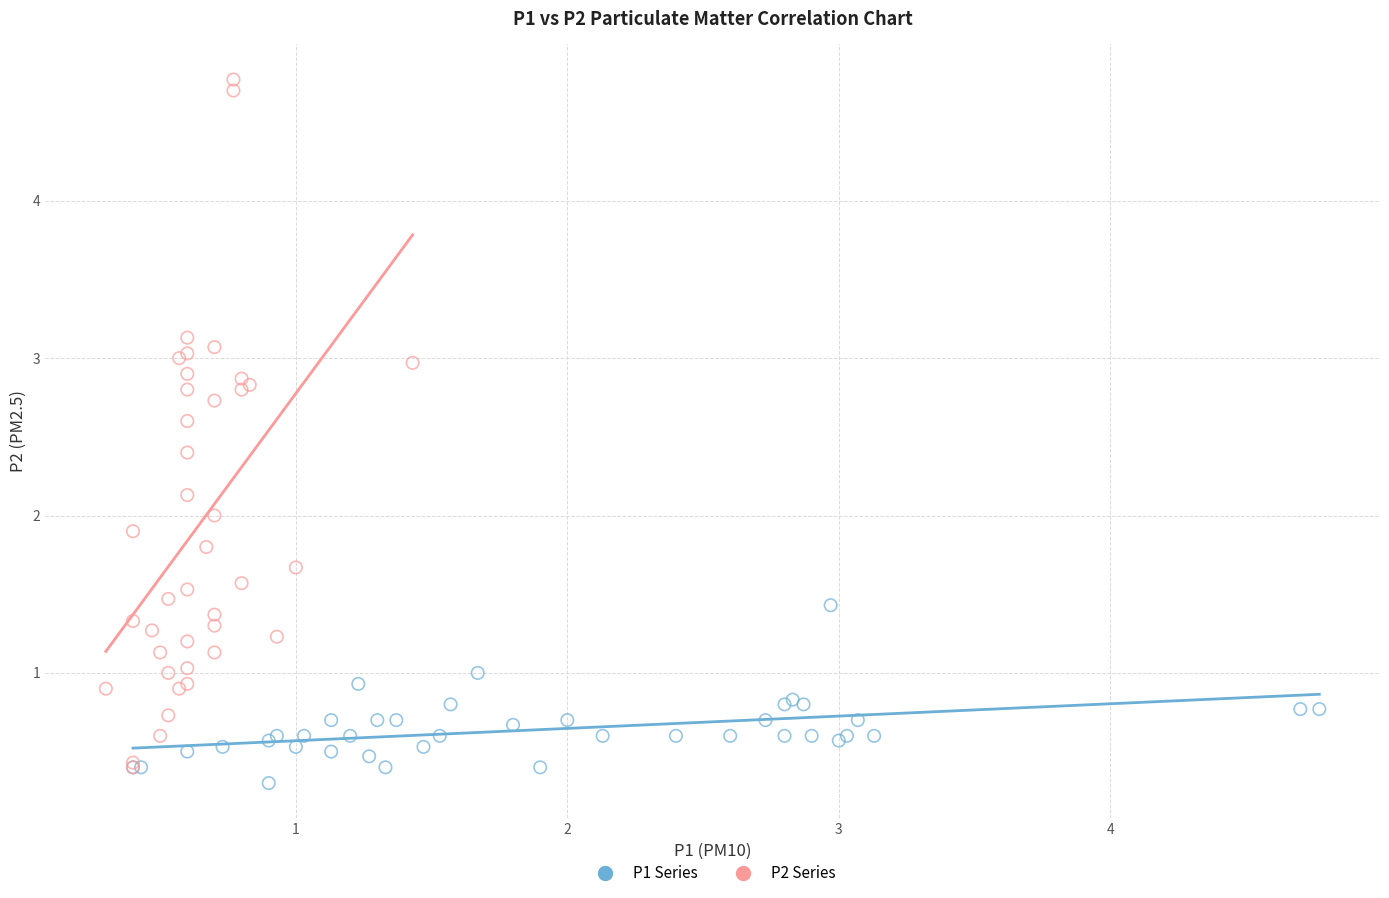

Which series reaches the minimum Y coordinate?

P1 Series